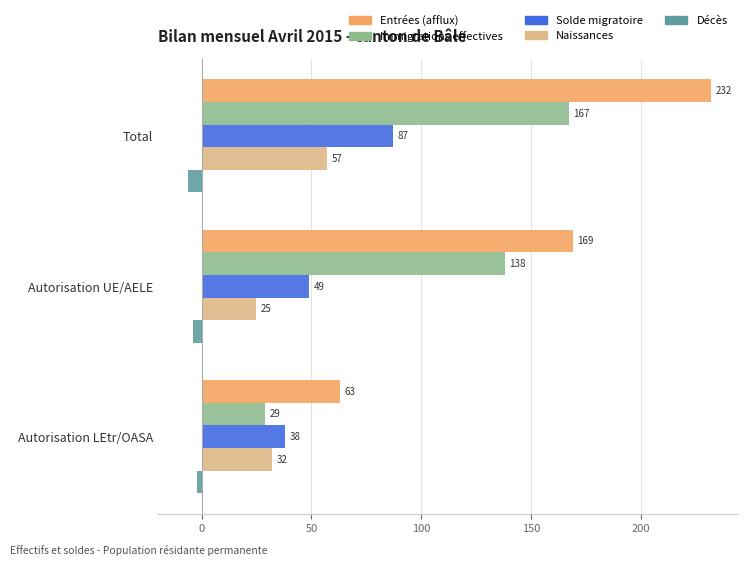

How many distinct data groups are displayed?

5